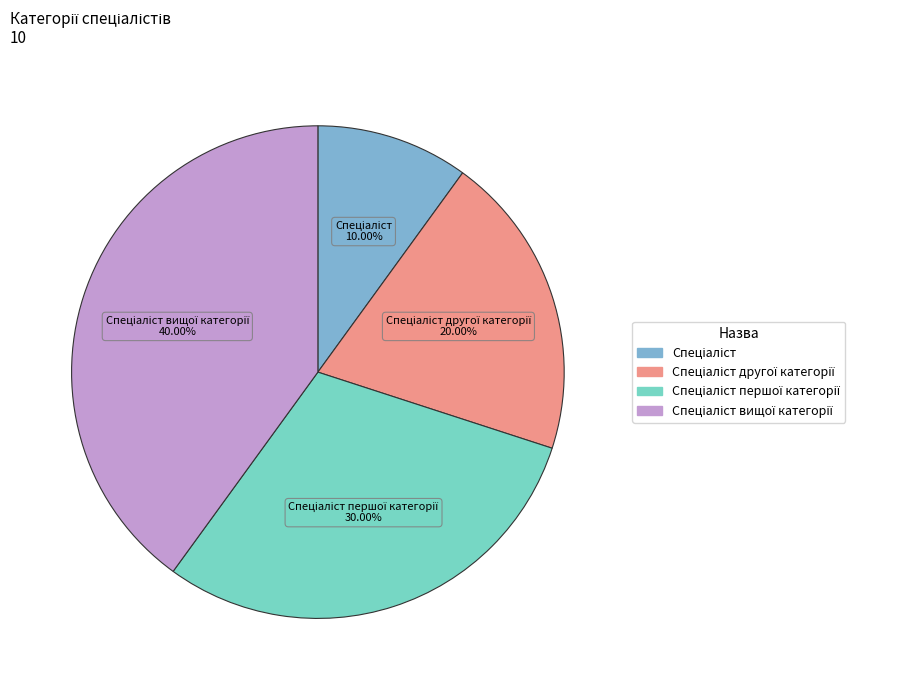

Is there a majority slice in this chart?

No